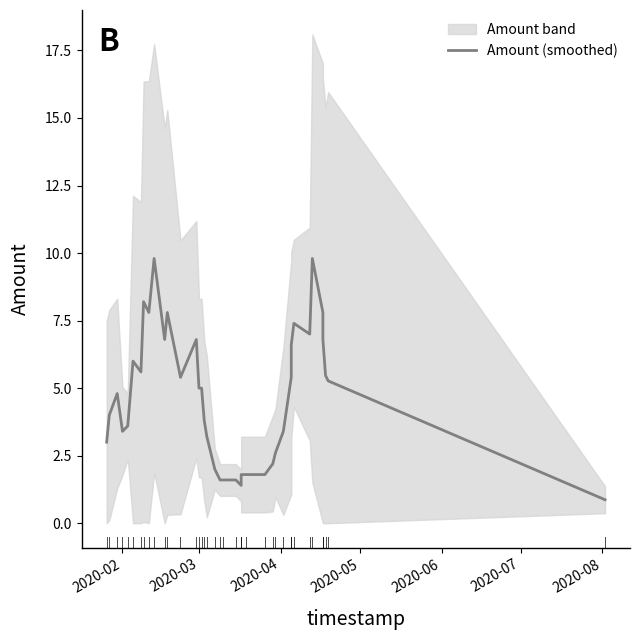

What is the average value?

4.7